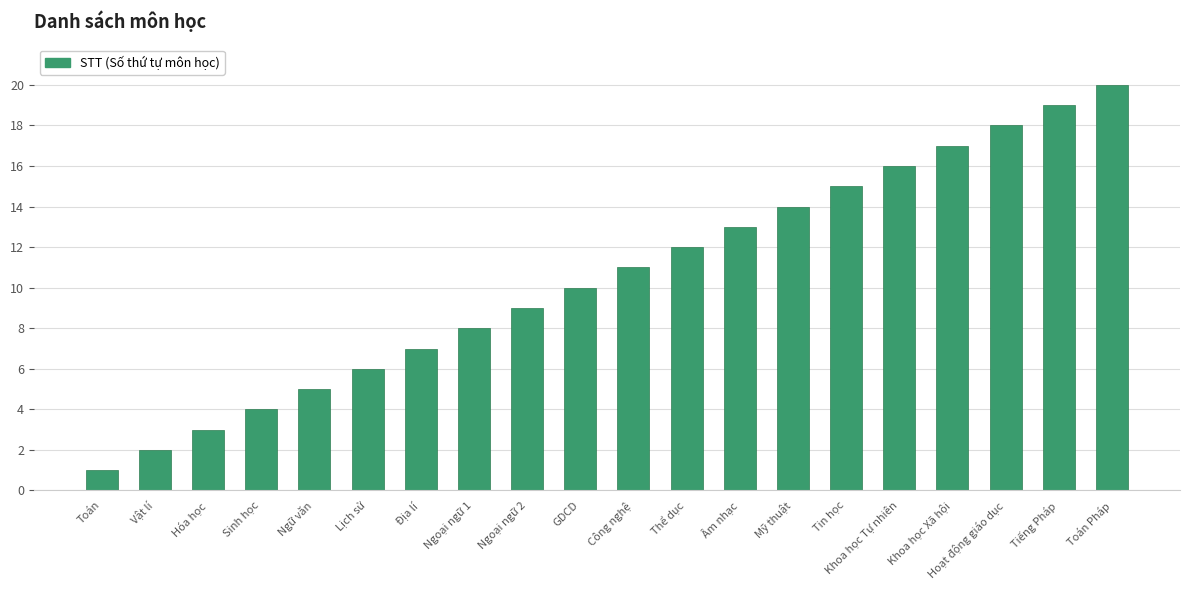

Which has a higher value, Toán Pháp or GDCD?

Toán Pháp